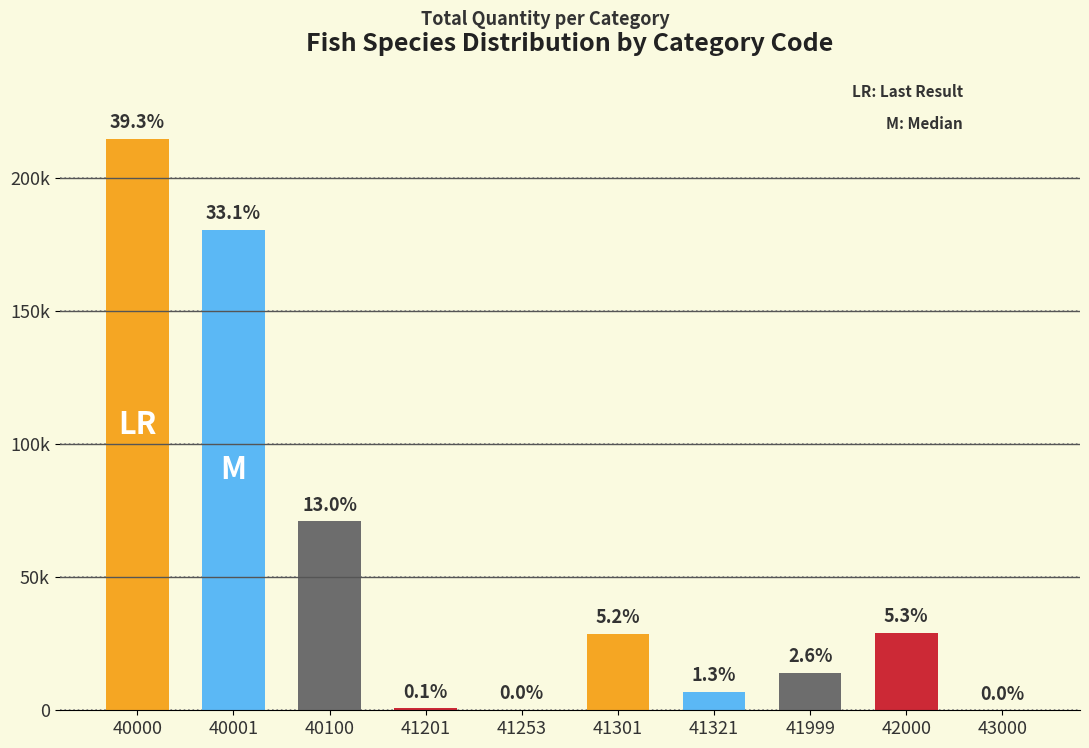

What is the difference between the maximum and second lowest values?

214762